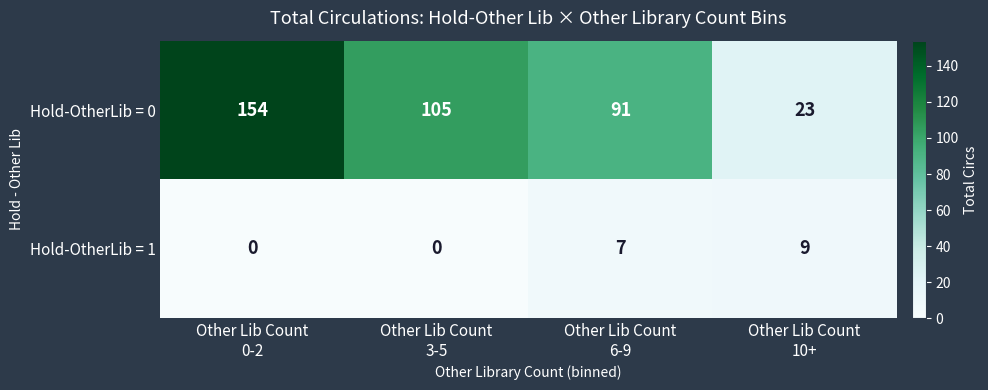

At how many categories does at least one series exceed 71?

3